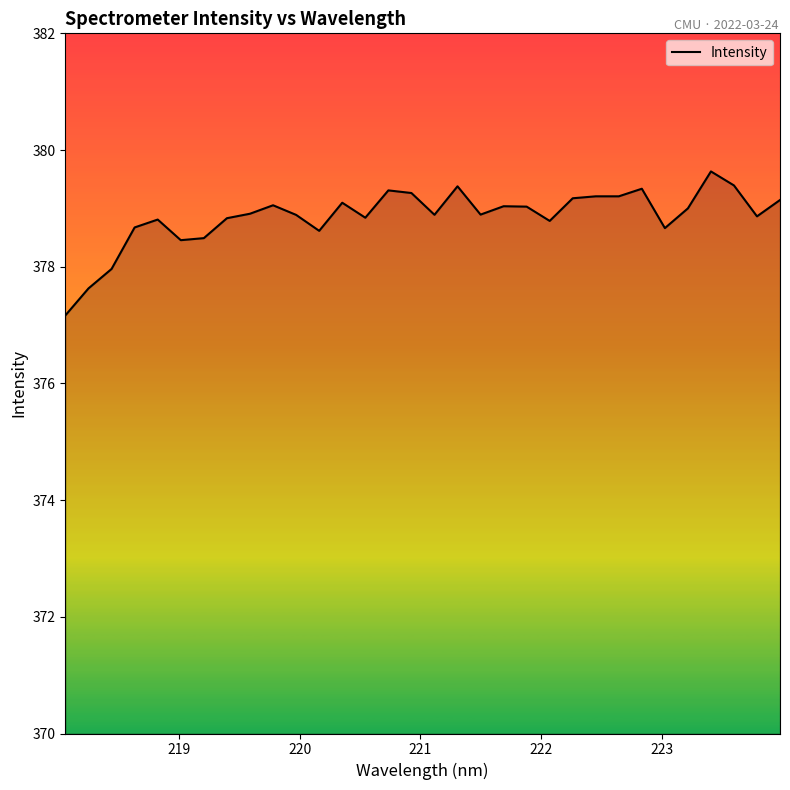

What is the maximum value shown in the chart?

379.6